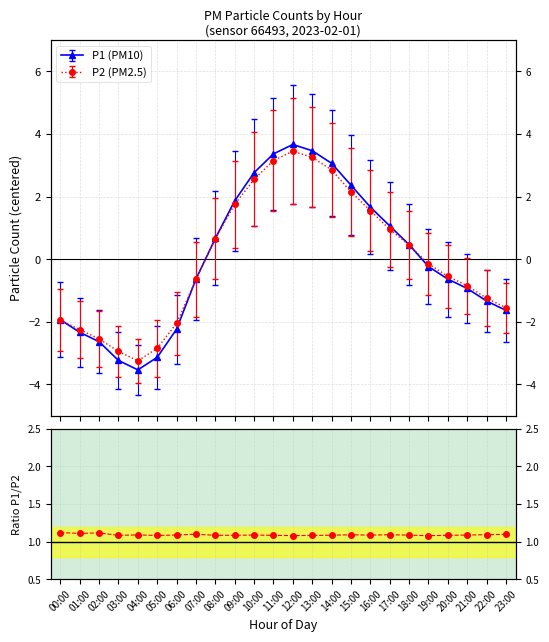

The value at 13:00 is 1.1. True or false?

True